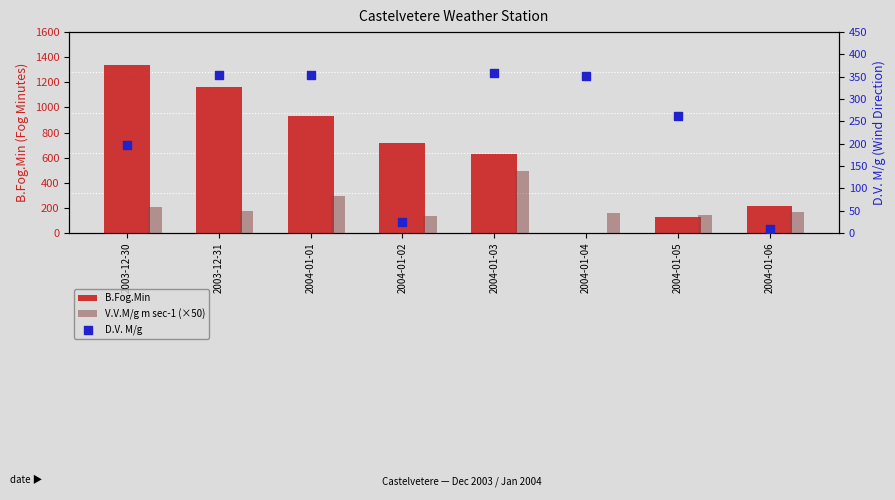

Which series contains the highest Y value?

B.Fog.Min